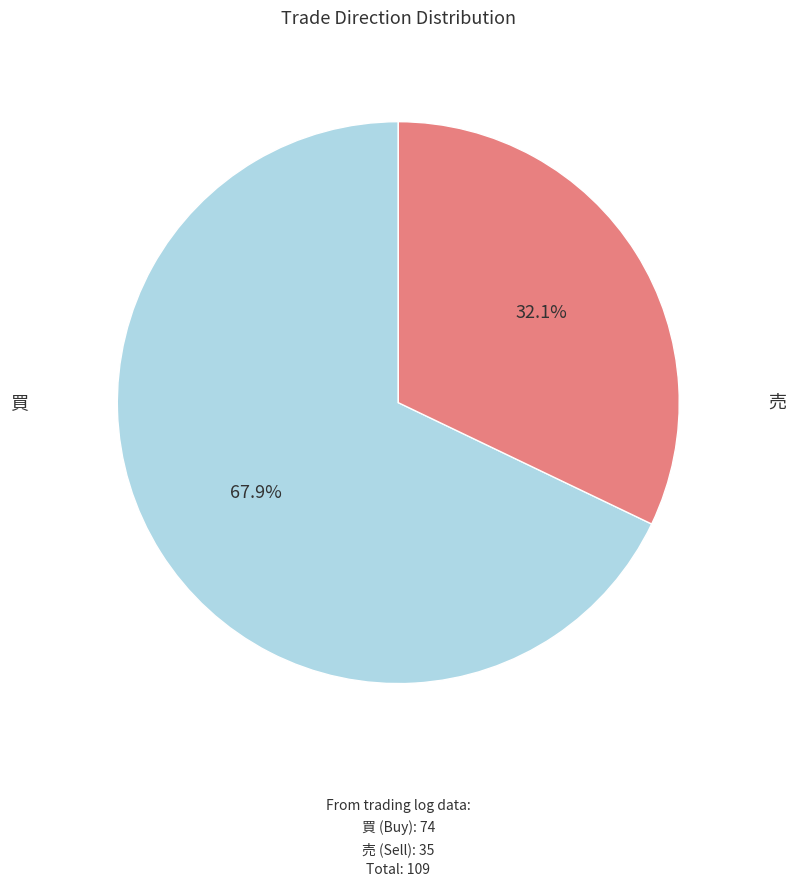

Count the number of slices in the pie.

2